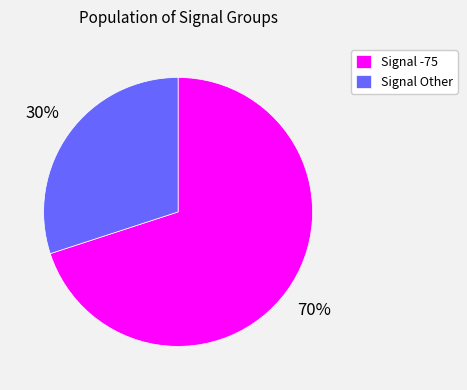

To the nearest percent, what percentage of the pie is Signal -75?

70%